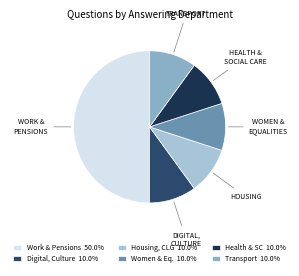

Count the number of slices in the pie.

6